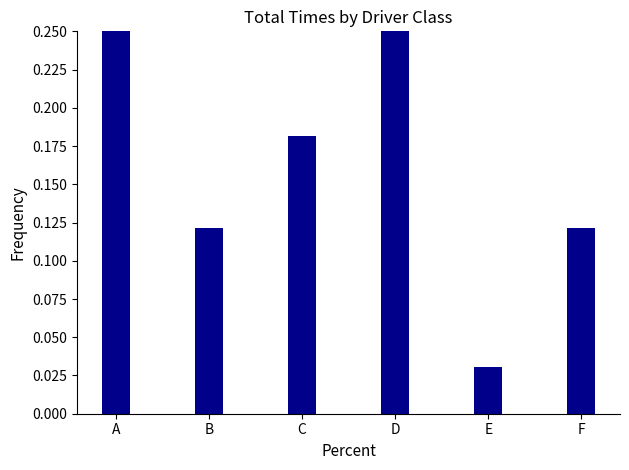

What is the maximum value shown in the chart?

0.3